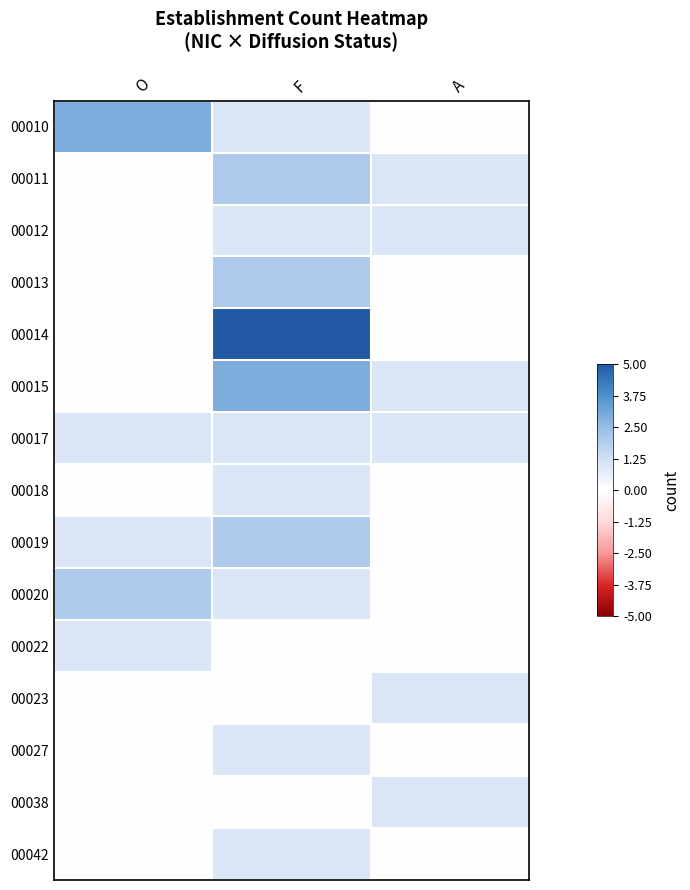

At O, list the series in order from smallest to largest.

00011, 00012, 00013, 00014, 00015, 00018, 00023, 00027, 00038, 00042, 00017, 00019, 00022, 00020, 00010